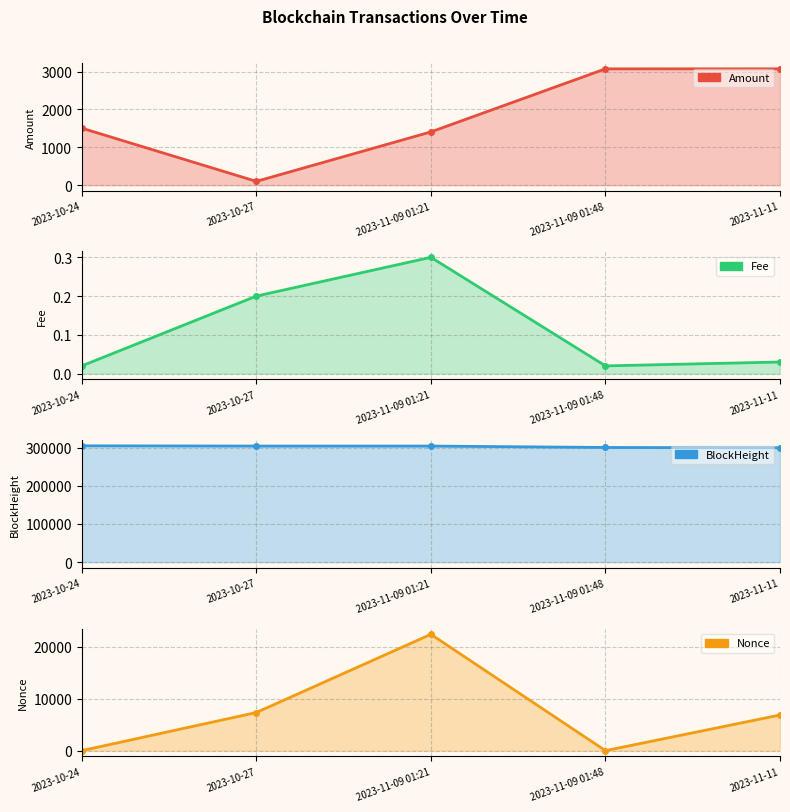

Which series has the widest spread of values?

Nonce